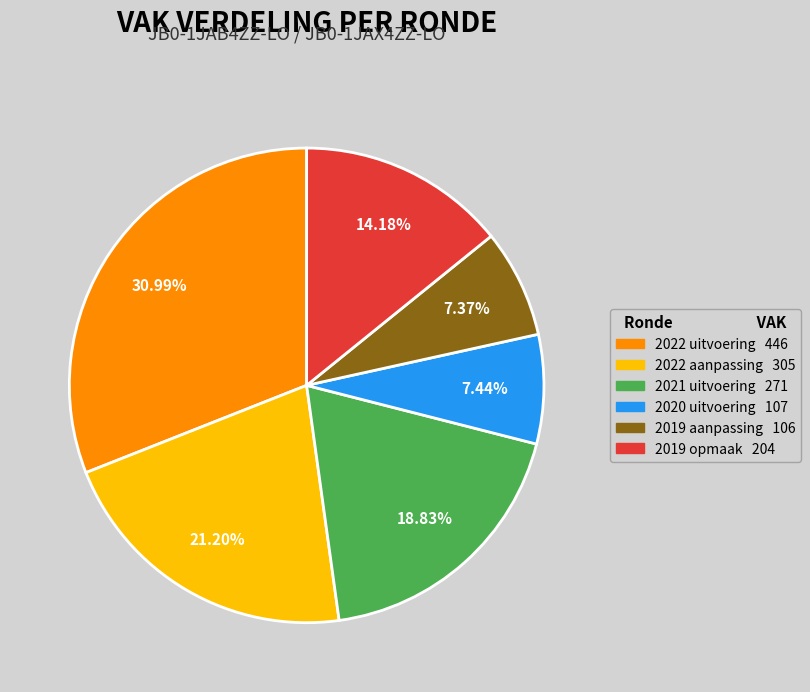

To the nearest percent, what percentage of the pie is 2022 aanpassing?

21%